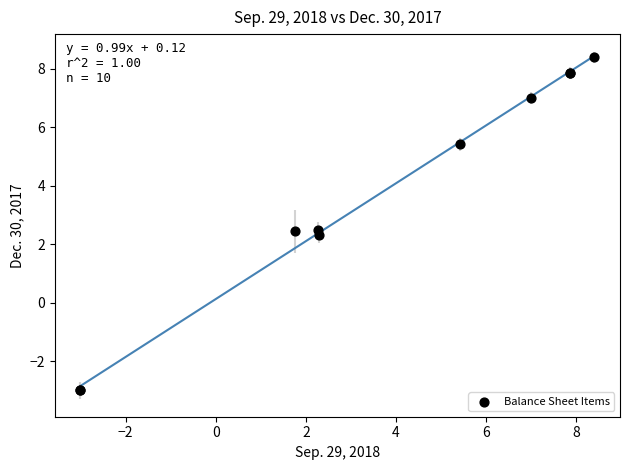

What Y value in the scatter plot is closest to 2?

2.3